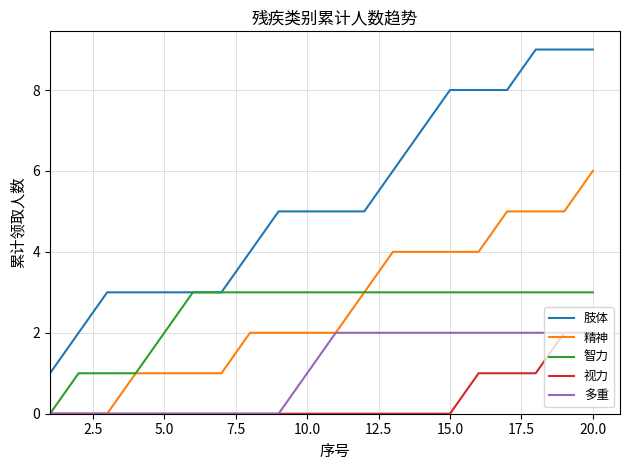

Is this an area chart (filled region under the line)?

No